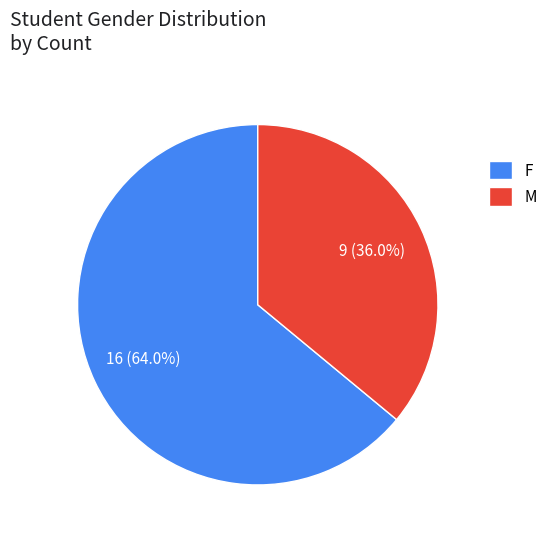

Which slice represents more than half of the pie?

F